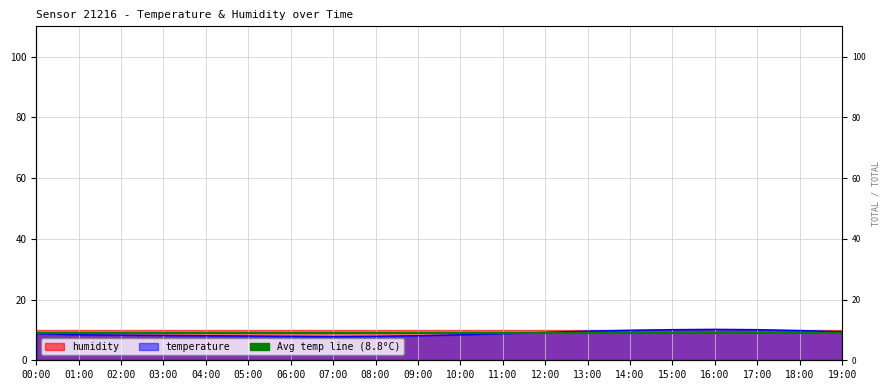

True or false: the data shows 10.1 at 15:00.

True